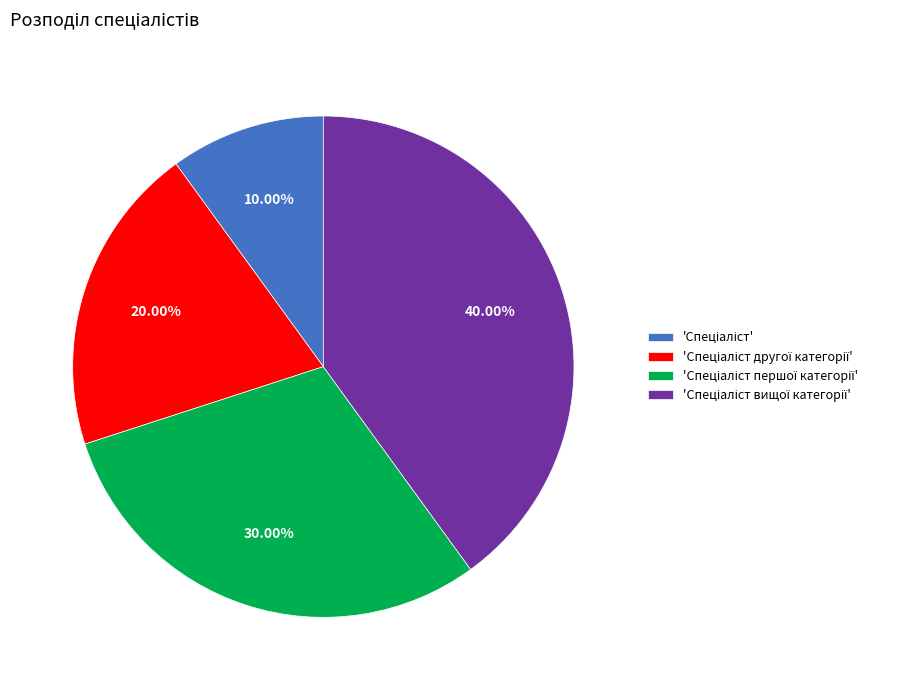

Is there any slice that represents more than half of the pie?

No